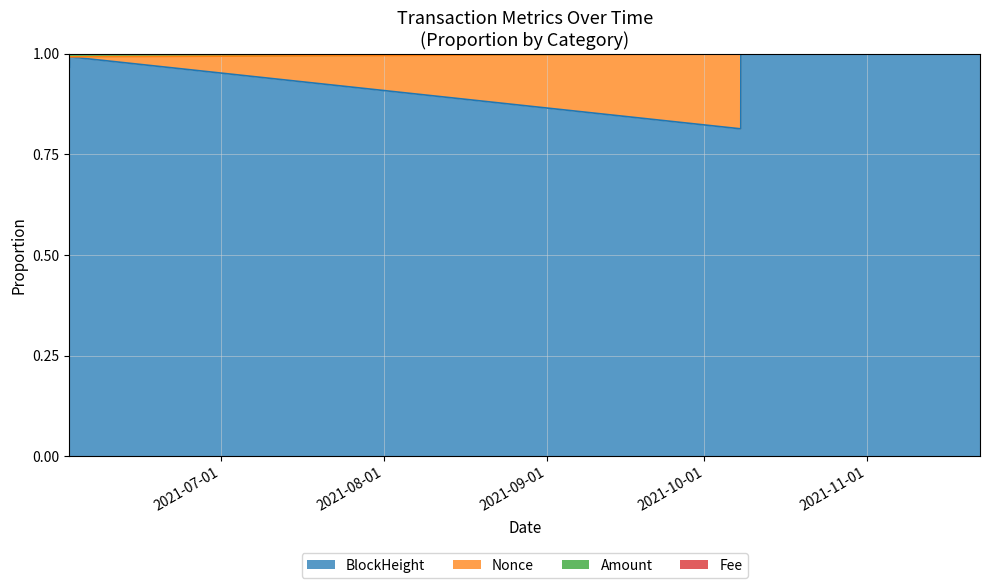

Which series has the largest total across all categories?

BlockHeight